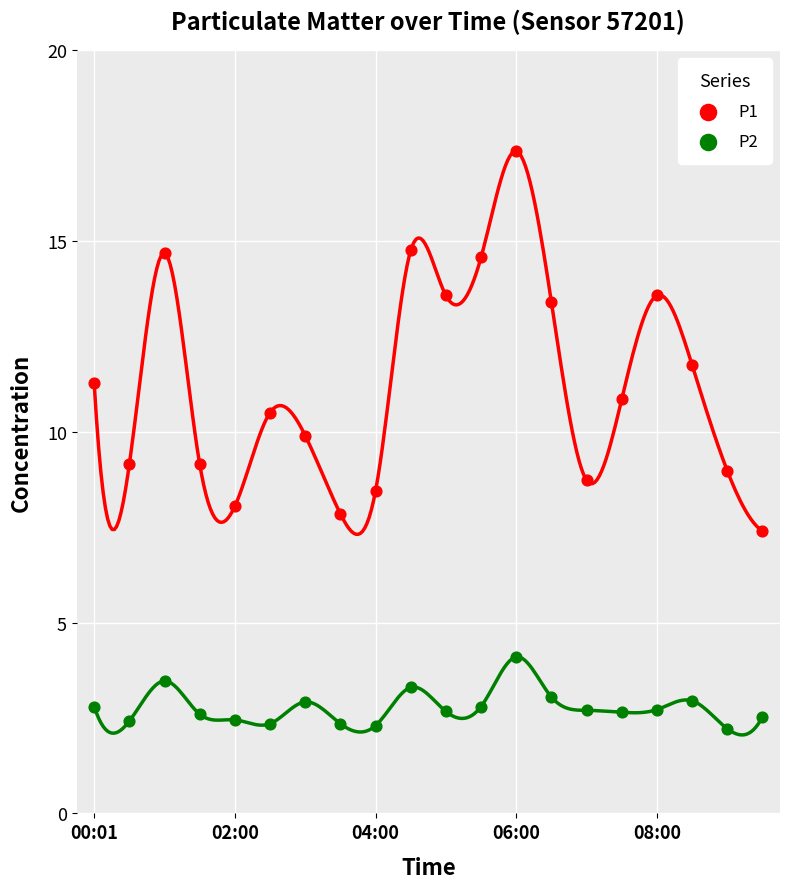

Which series contains the lowest Y value?

P2